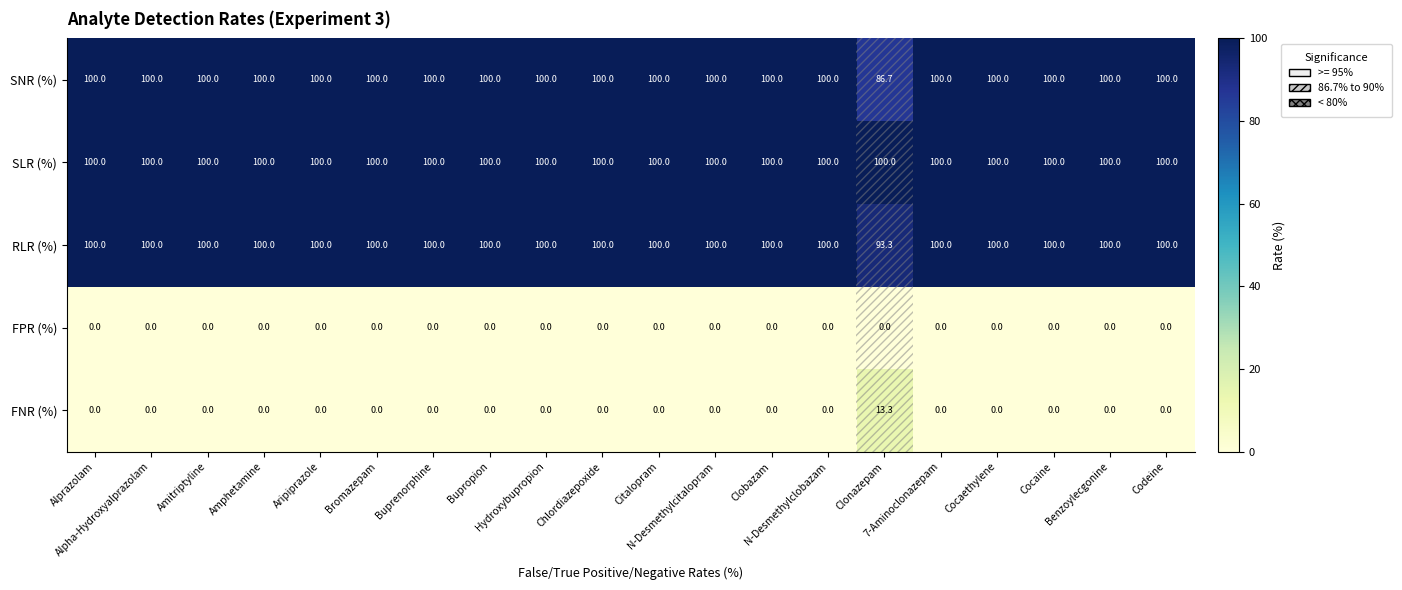

Which series has the largest total across all categories?

SLR (%)